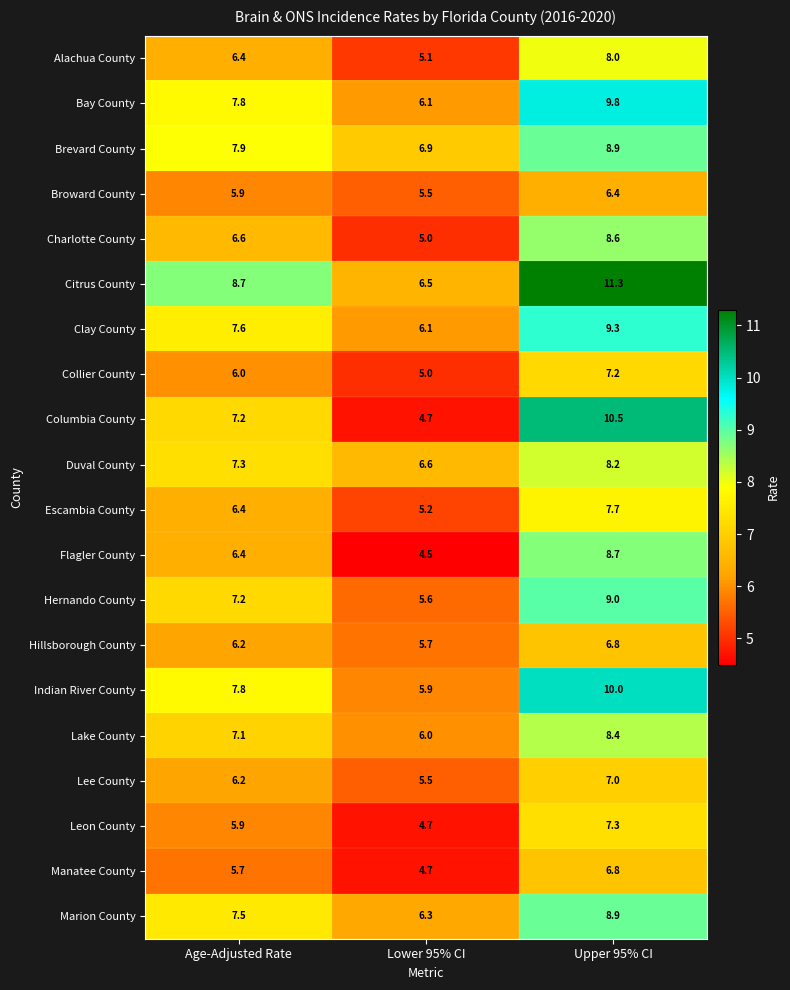

Is it true that Marion County equals 2.9 at Age-Adjusted Rate?

False